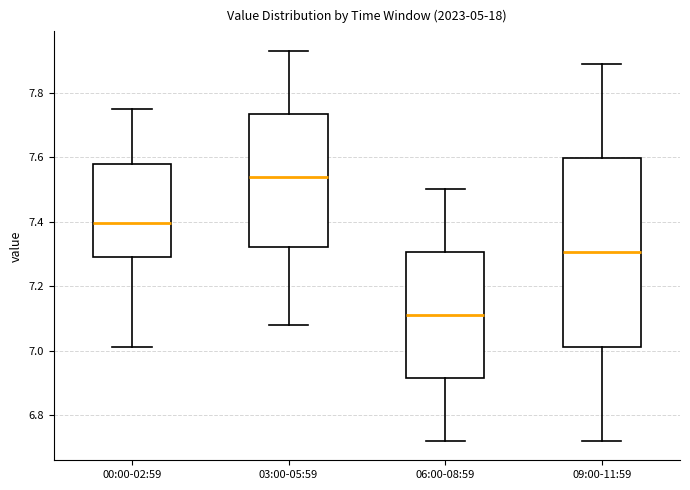

Where is the lower edge of the box for 00:00-02:59 on the y-axis? The values are not printed on the chart, so give them approximately, as read against the axis.

7.30